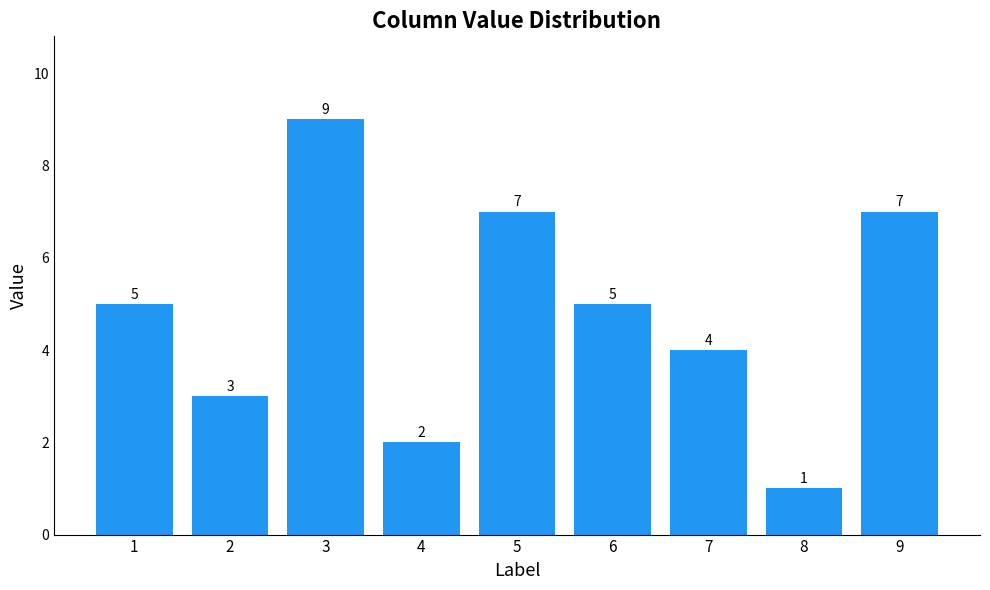

Is it true that the value at 6 is 5?

True